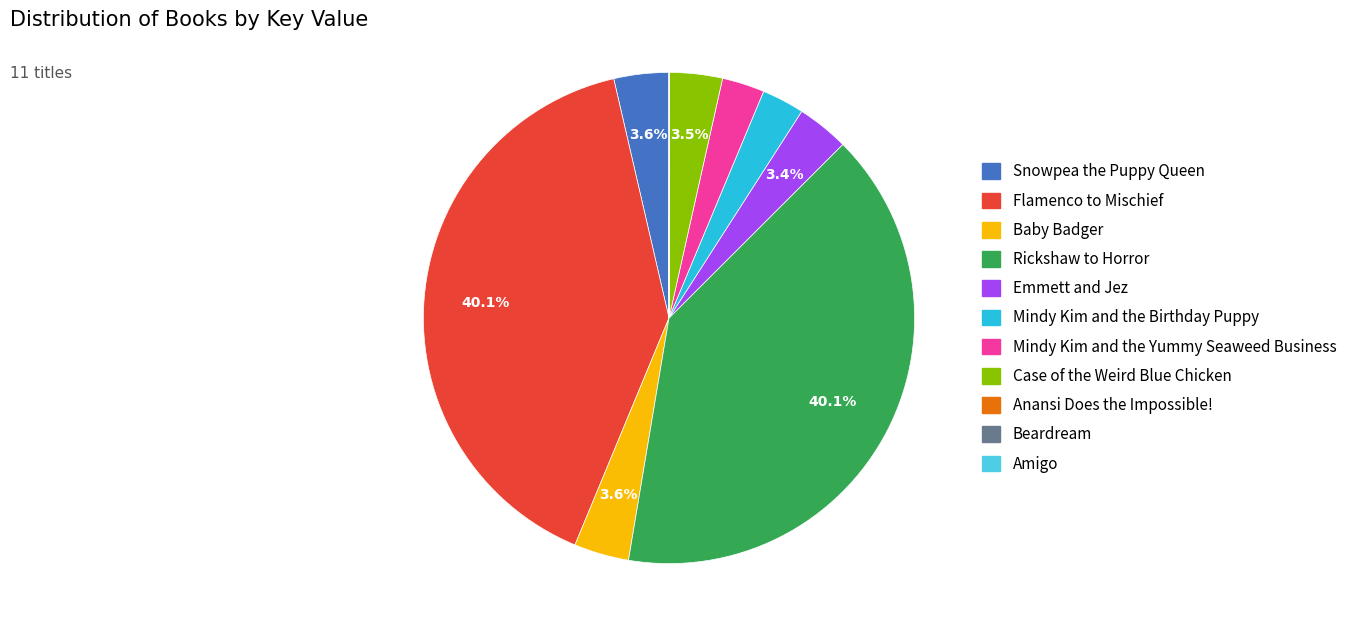

How much of the chart is everything except Snowpea the Puppy Queen?

96.4%